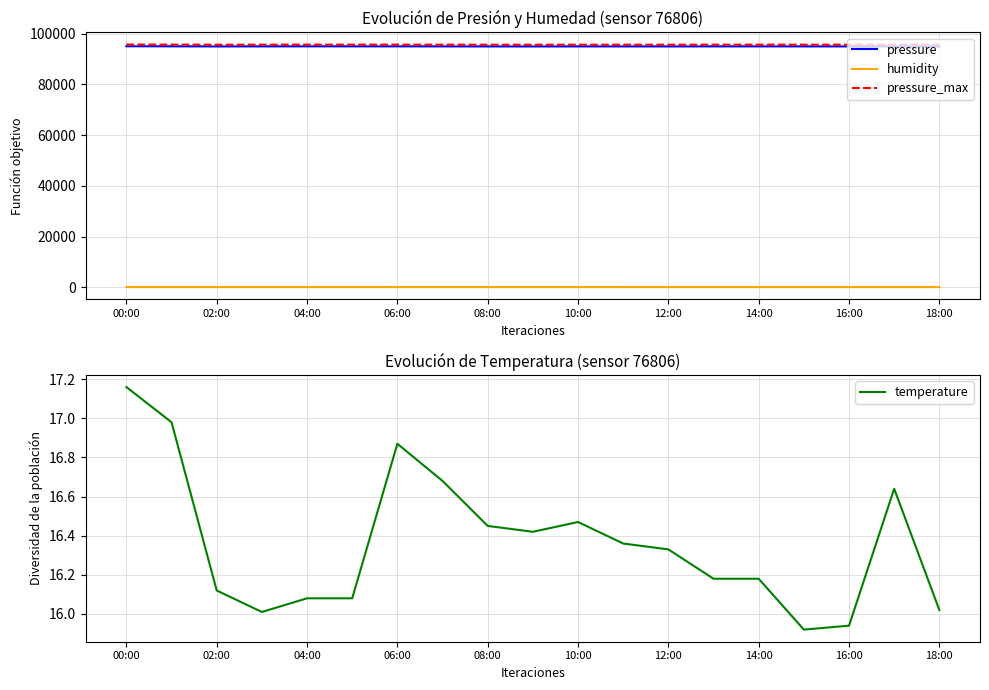

At how many categories does at least one series exceed 53389?

19